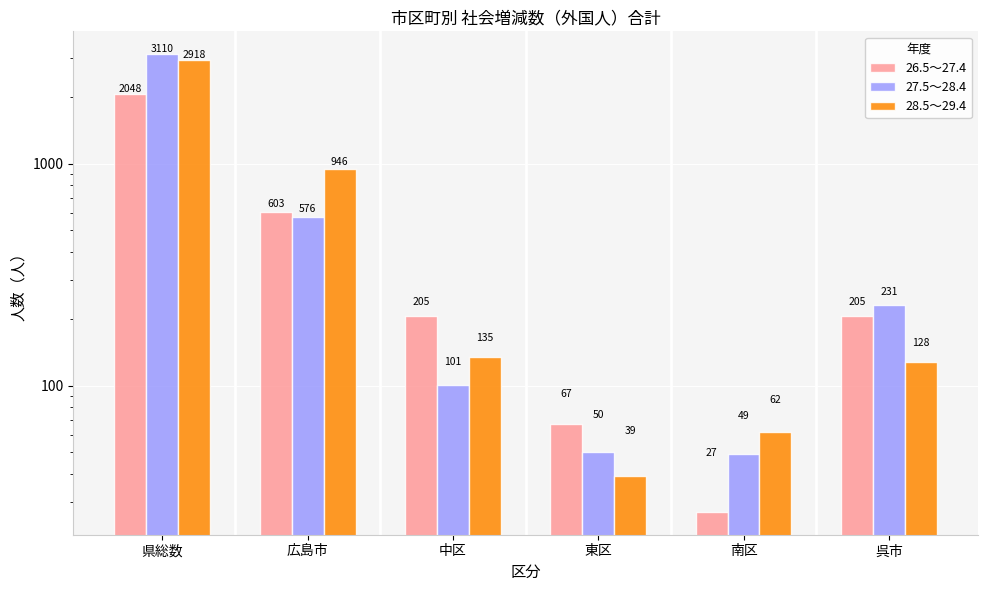

Is it true that 26.5～27.4 equals 2048 at 県総数?

True